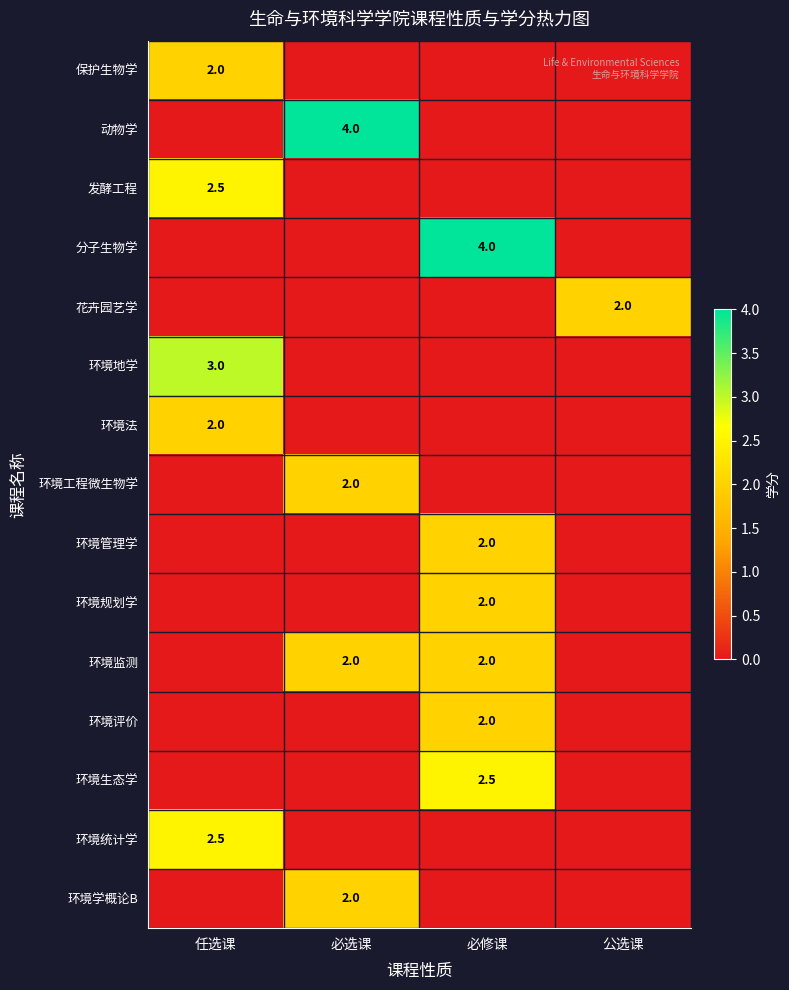

The value of 环境地学 at 任选课 is 3.0. True or false?

True